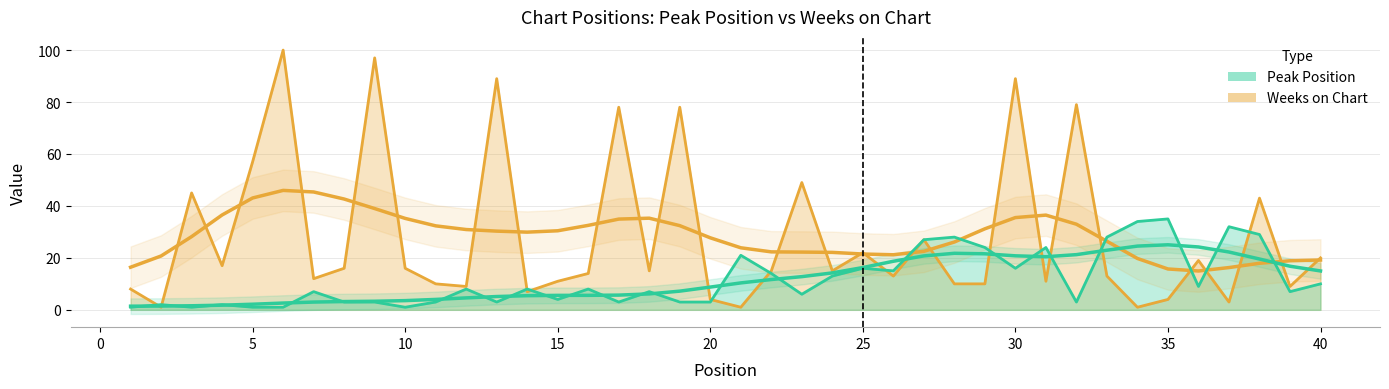

Where does the Weeks on Chart series first go above 15?

3